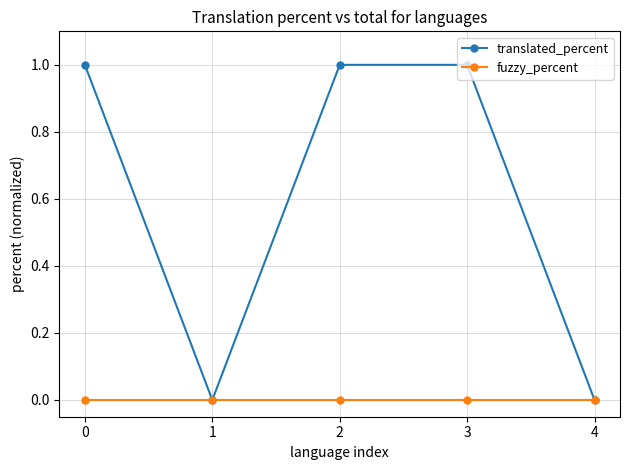

Rank the series by their average value, from lowest to highest.

fuzzy_percent, translated_percent